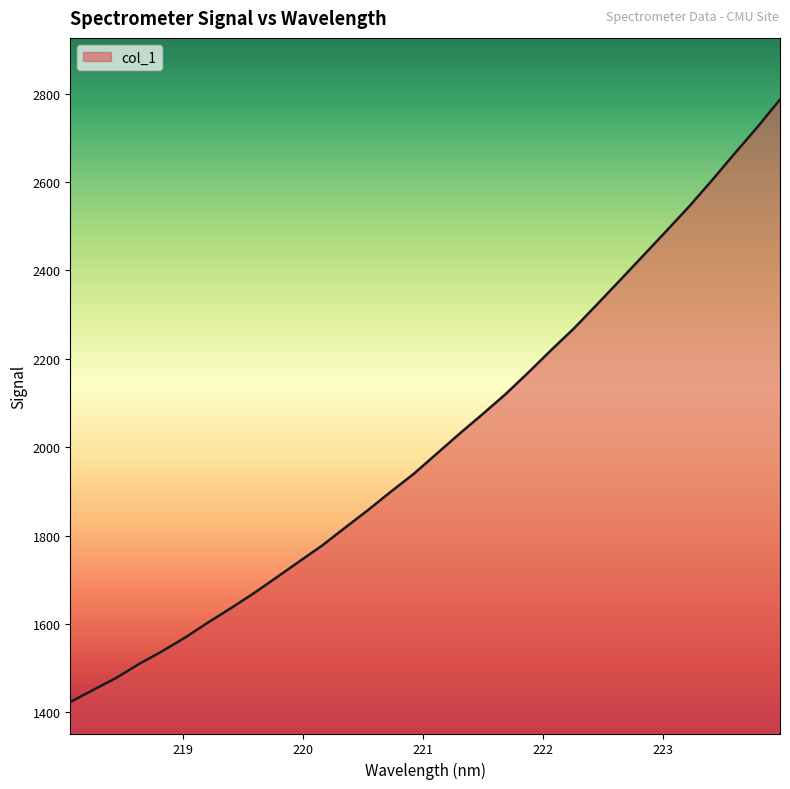

What is the minimum value shown in the chart?

1423.4